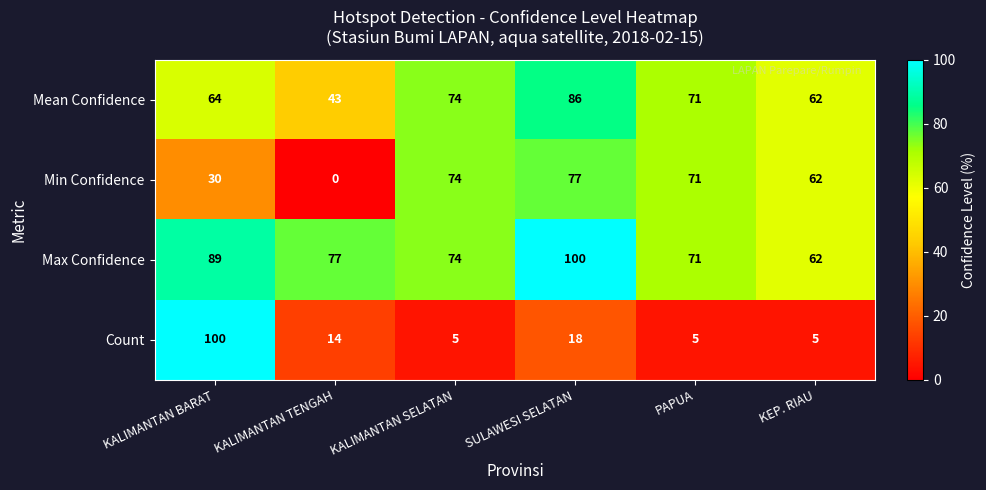

At which category does the chart reach its minimum across all series?

KALIMANTAN TENGAH